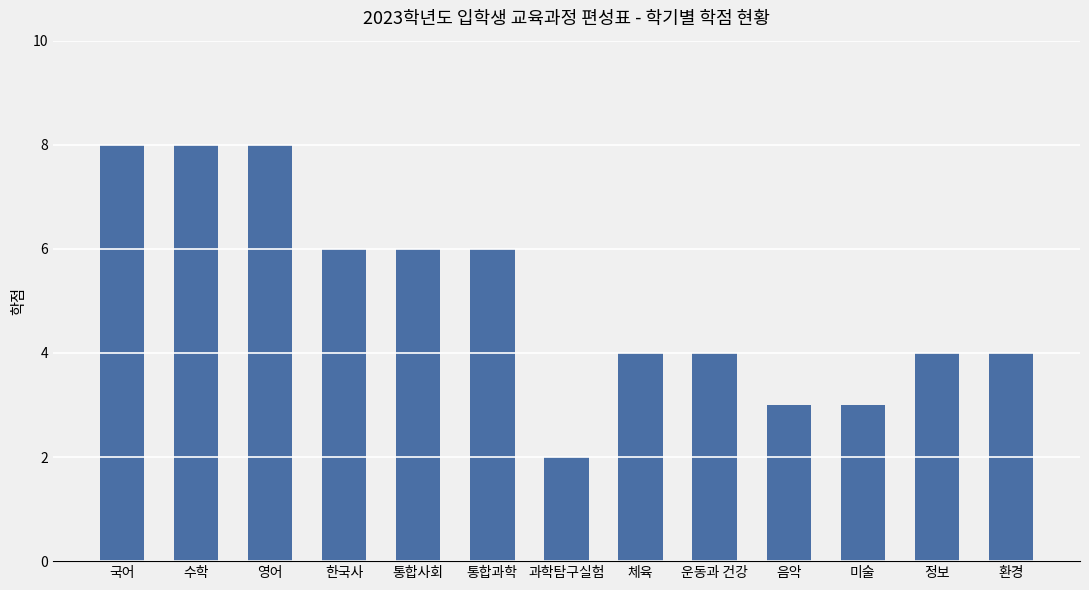

Is it true that the value at 한국사 is 9?

False